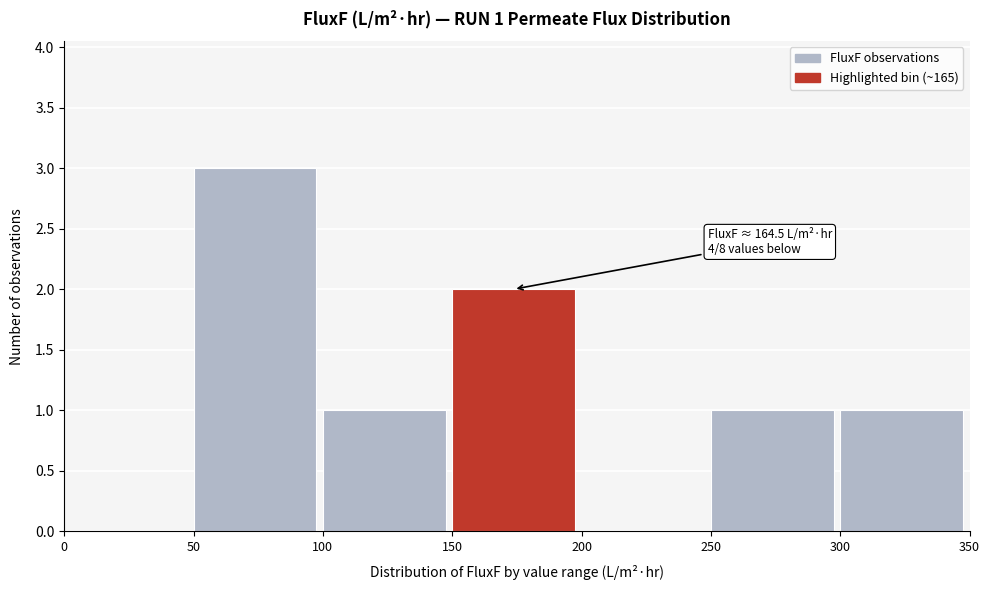

Over which range of the x-axis is the bar tallest?

50 to 100